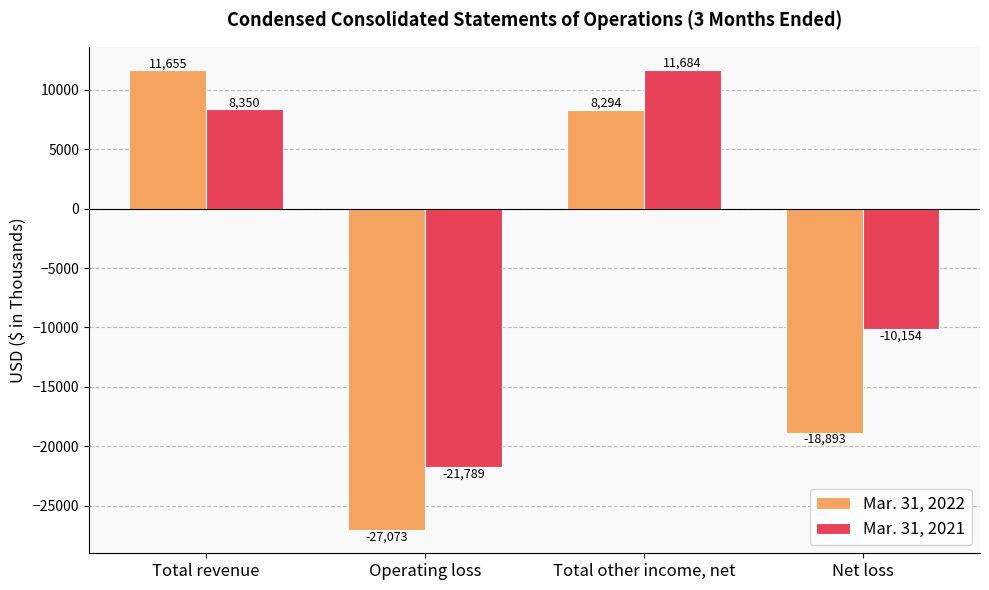

Does the chart contain any negative values?

Yes